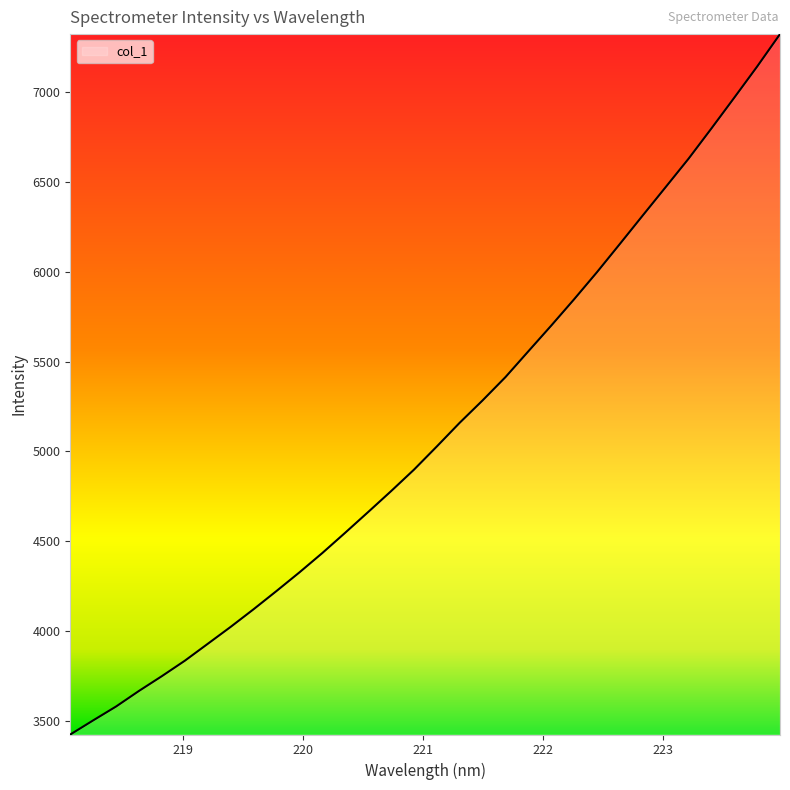

What is the difference between the maximum and second lowest values?

3823.9